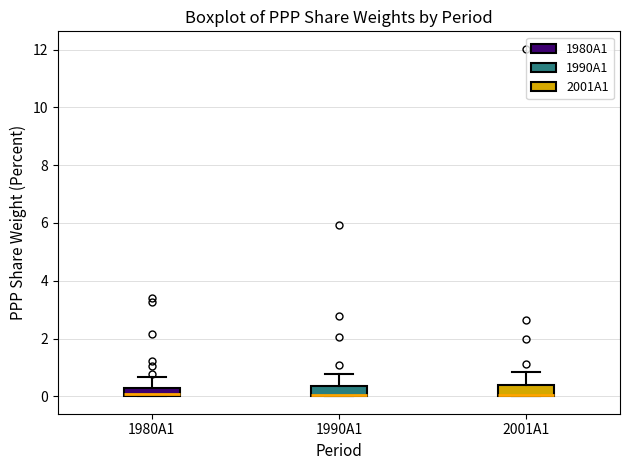

Where is the upper edge of the box for 2001A1 on the y-axis? The values are not printed on the chart, so give them approximately, as read against the axis.

0.4